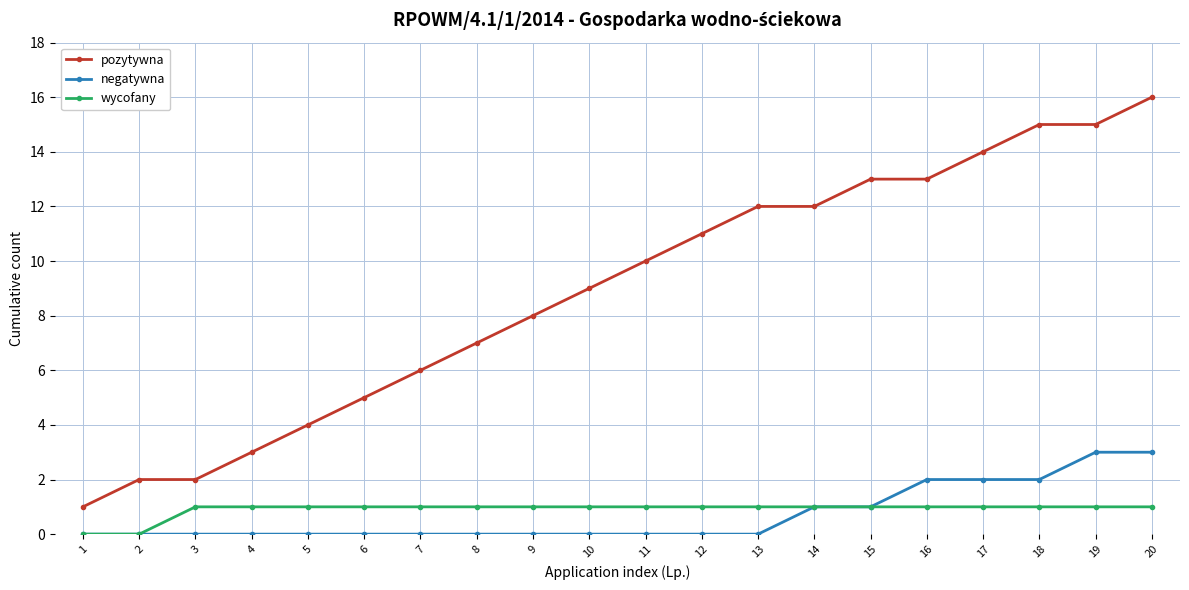

What is the approximate value of pozytywna at 17, to the nearest 10?

10